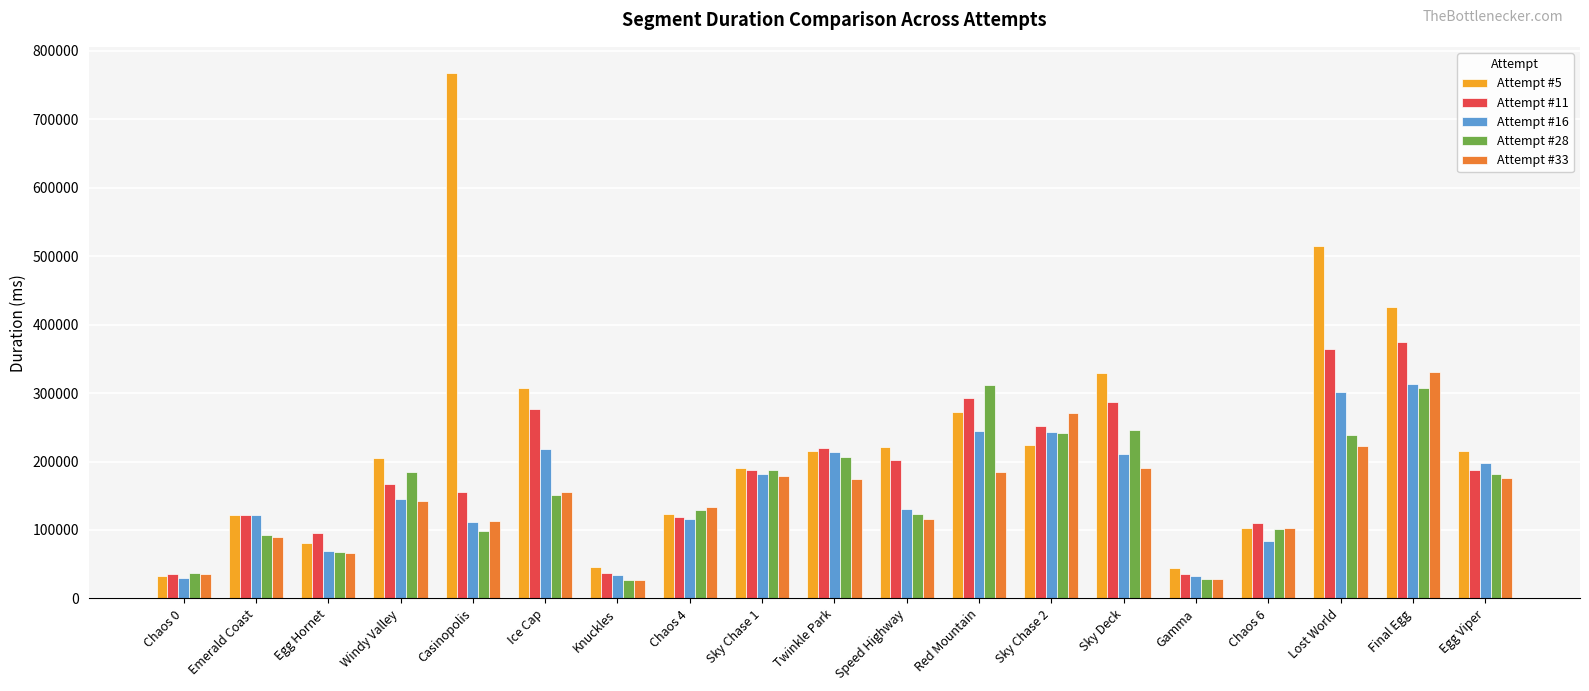

Where is Attempt #5 nearest to the value 400268?

Final Egg